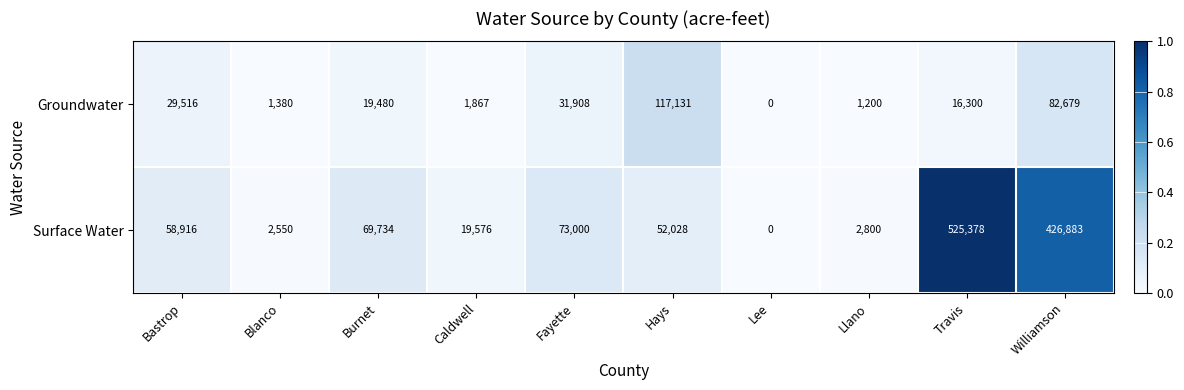

At which category does the chart reach its minimum across all series?

Lee